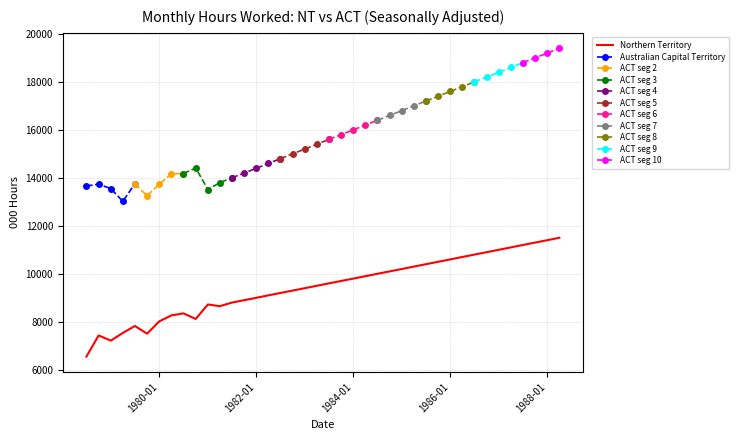

True or false: there are more than 1 points higher than both neighbors.

True